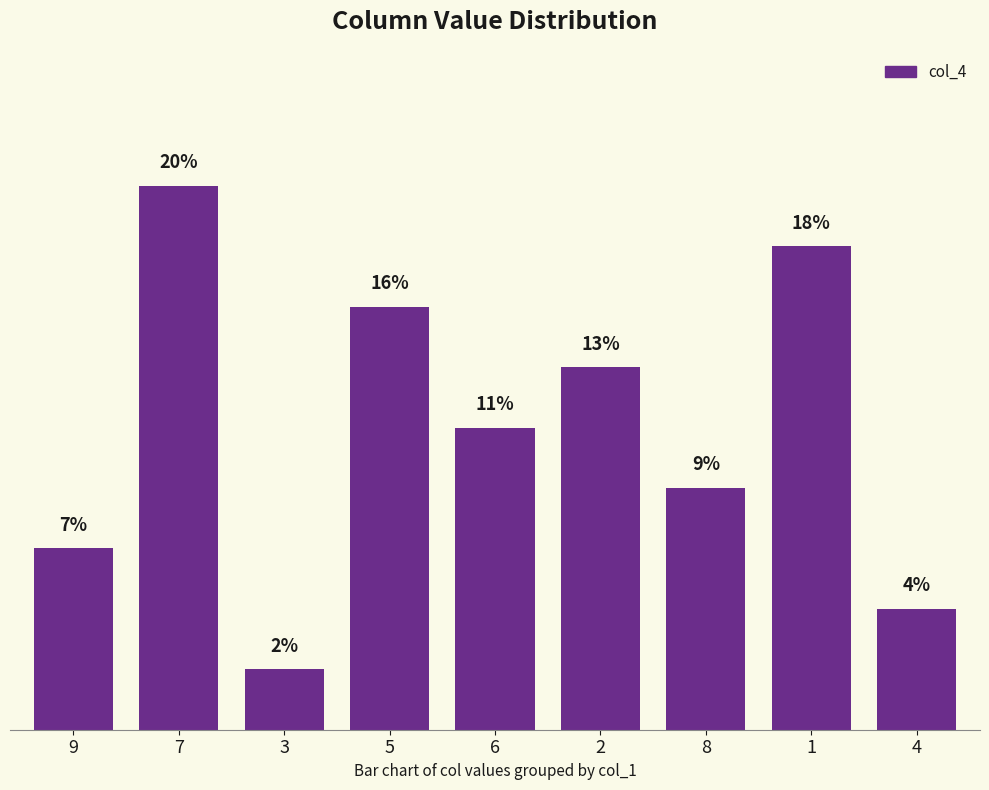

Does the chart contain any negative values?

No